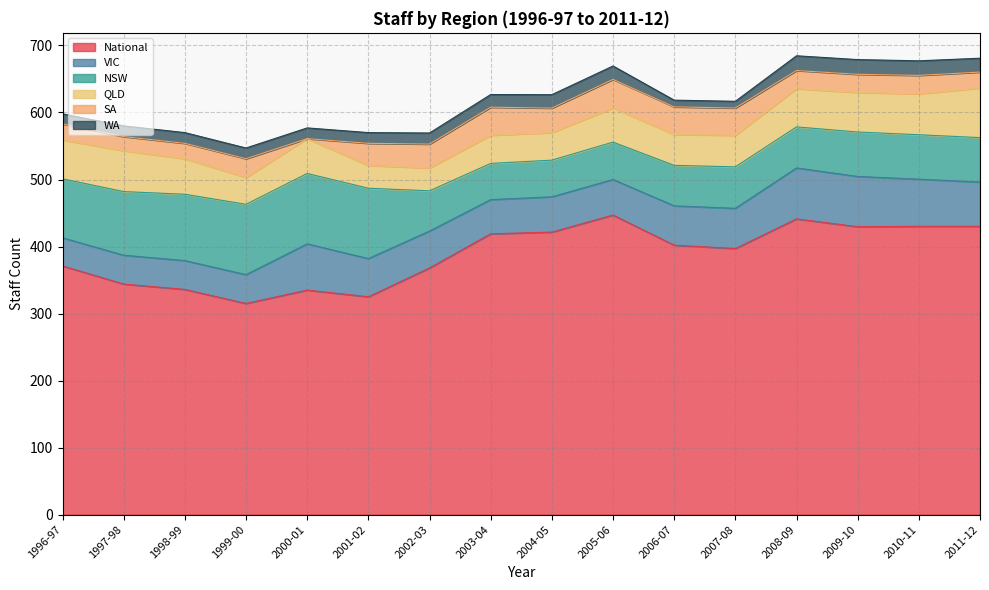

What is the difference between the second highest and second lowest values in the NSW series?

50.3